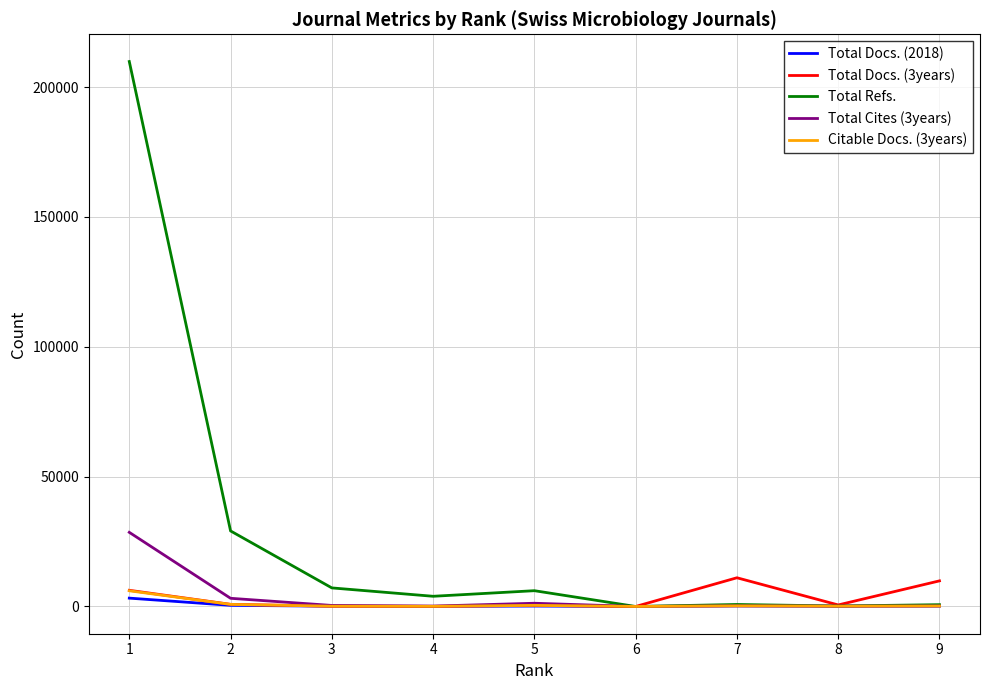

What is the maximum value for Total Refs.?

209812